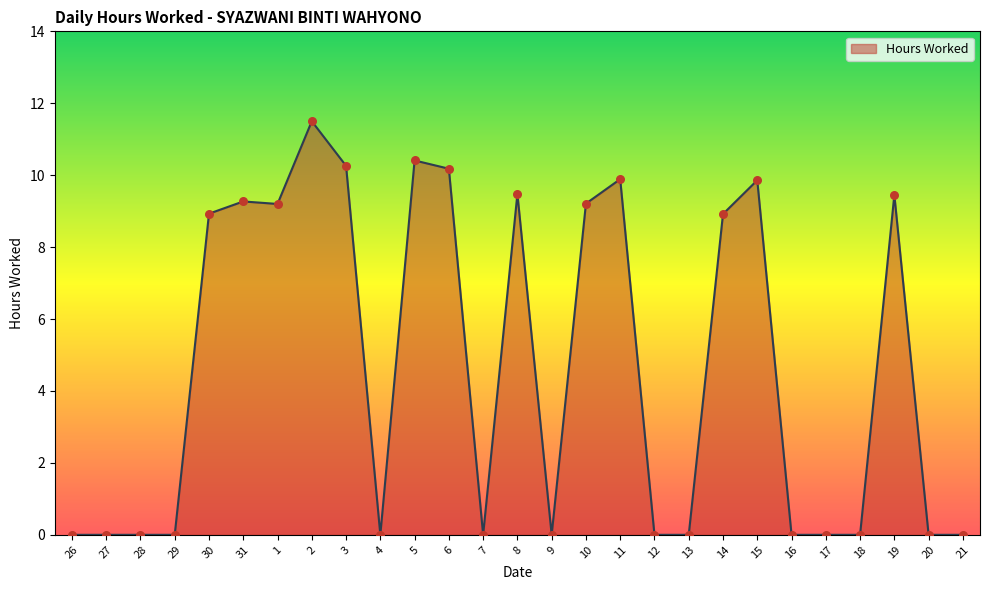

What is the change in value from 2 to 21?

-11.5